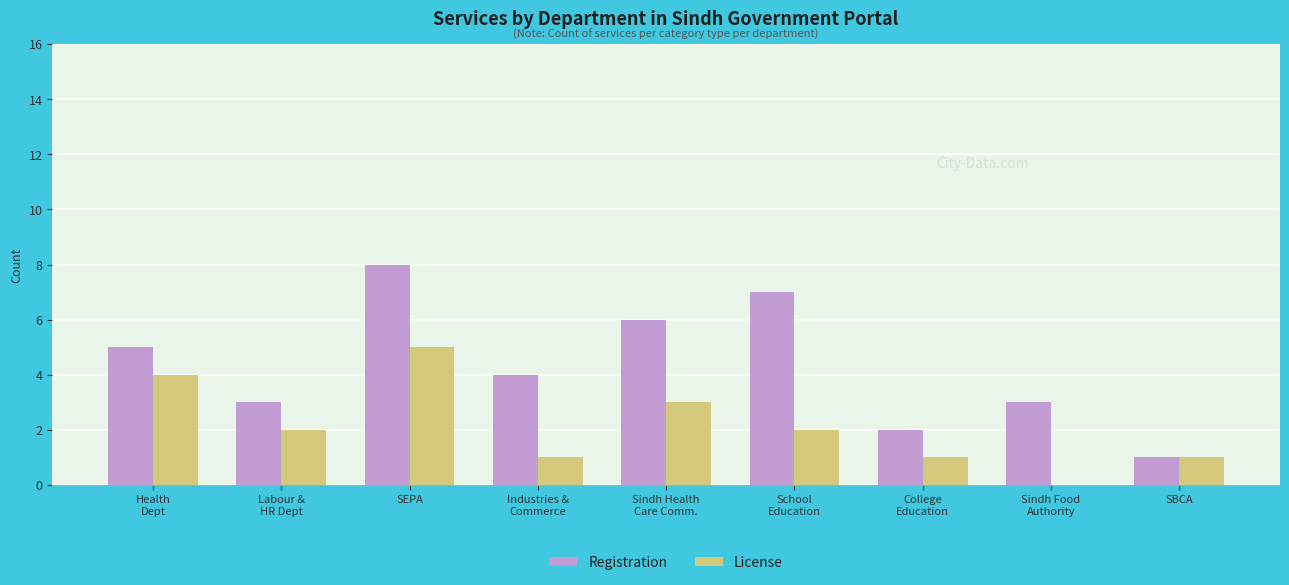

Is it true that Registration equals 8 at SEPA?

True